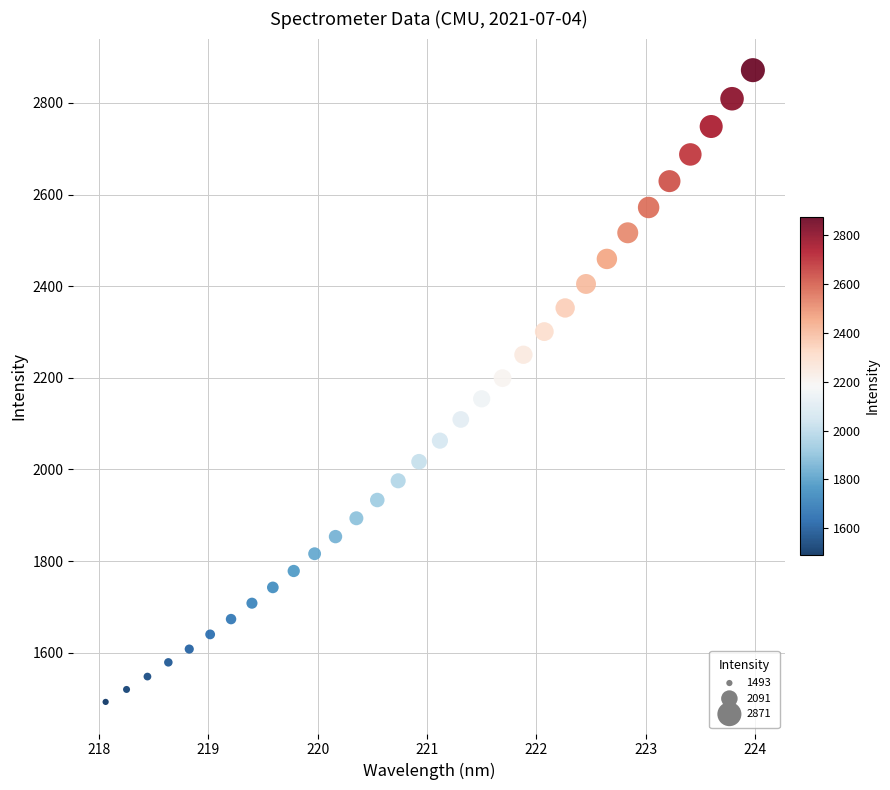

What is the range of X values (max minus min)?

5.9